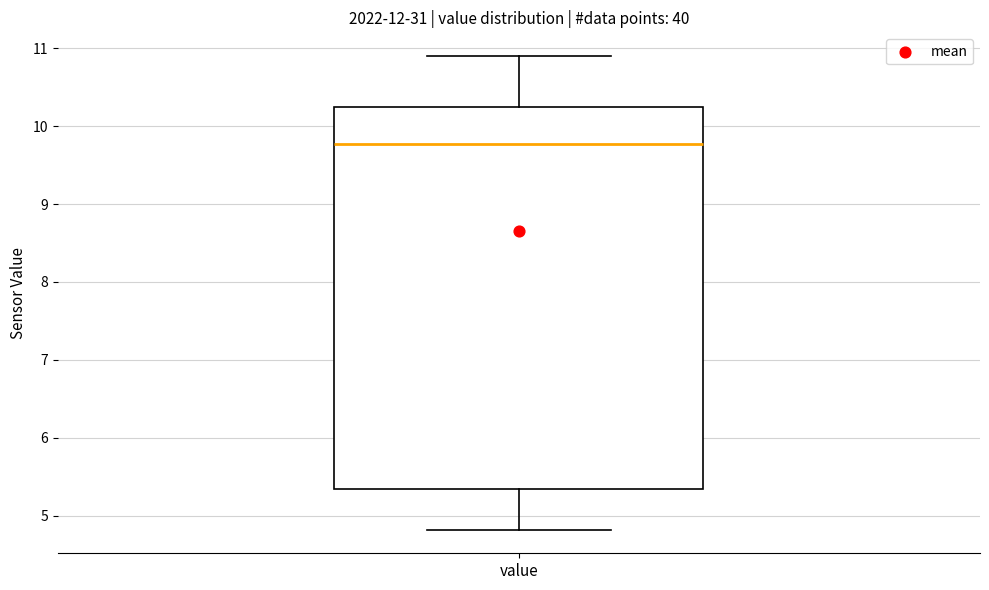

Where is the upper edge of the box for value on the y-axis? The values are not printed on the chart, so give them approximately, as read against the axis.

10.2